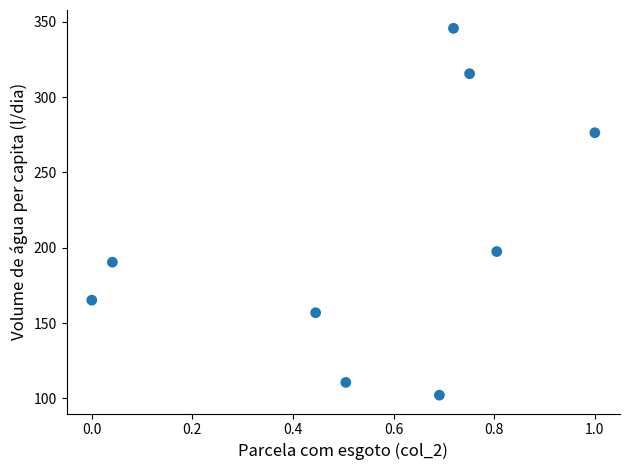

What is the range of X values (max minus min)?

1.0